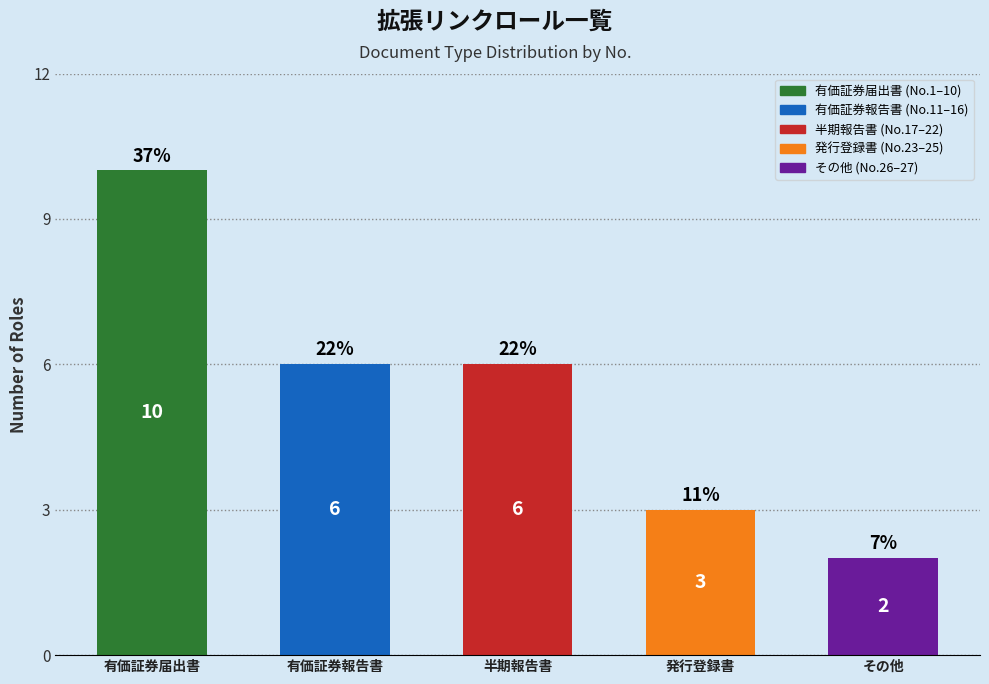

Is it true that the value at 有価証券届出書 is 10?

True